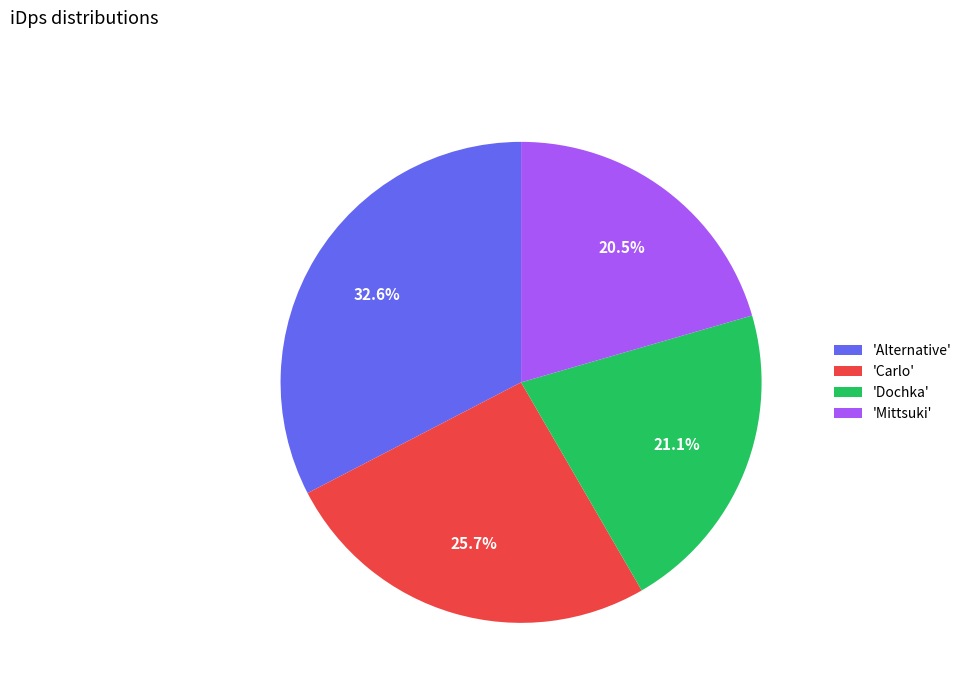

Does any single category account for the majority?

No